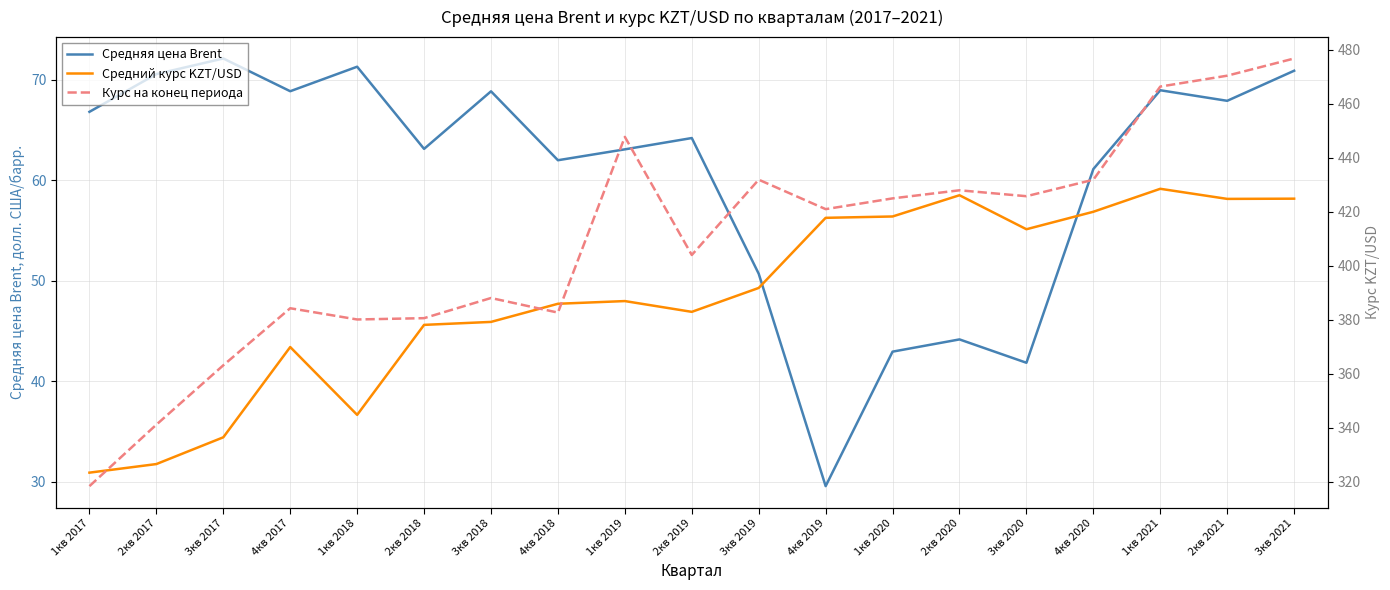

What position from the right is 1кв 2018?

15